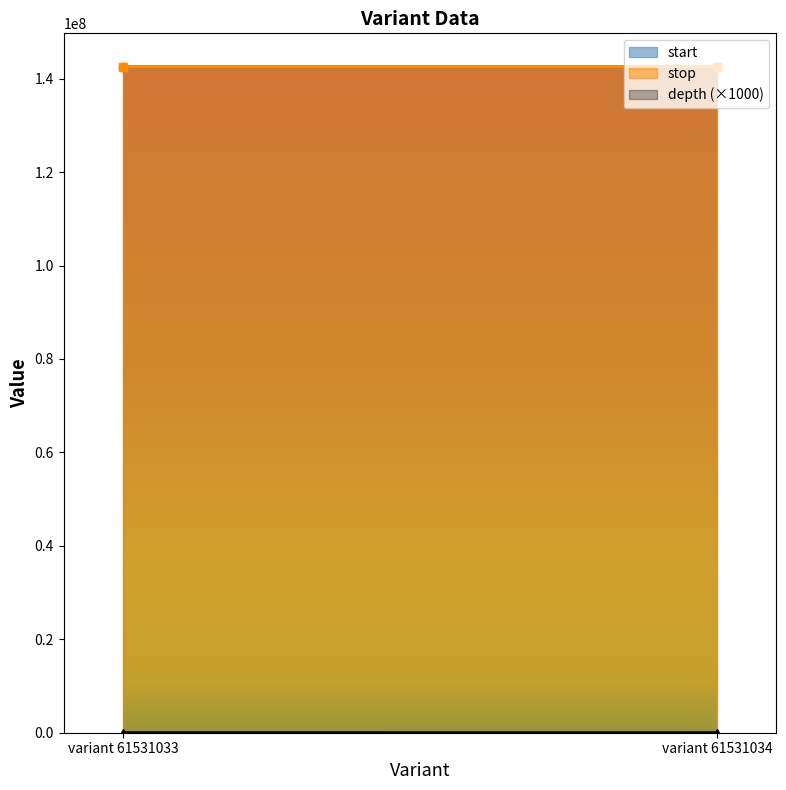

Which series has the largest total across all categories?

stop